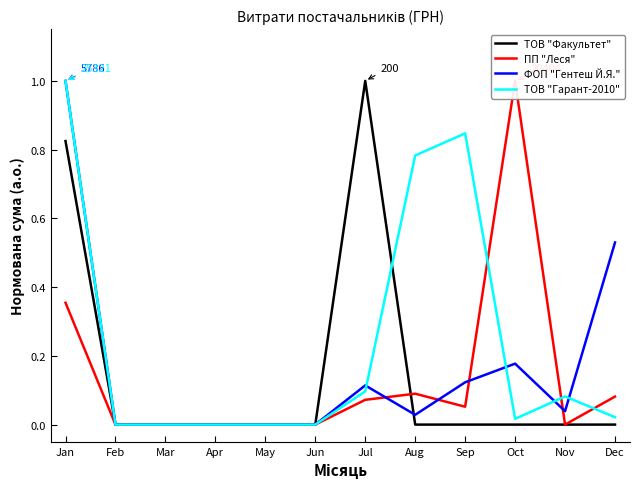

Which series has the widest spread of values?

ТОВ "Факультет"